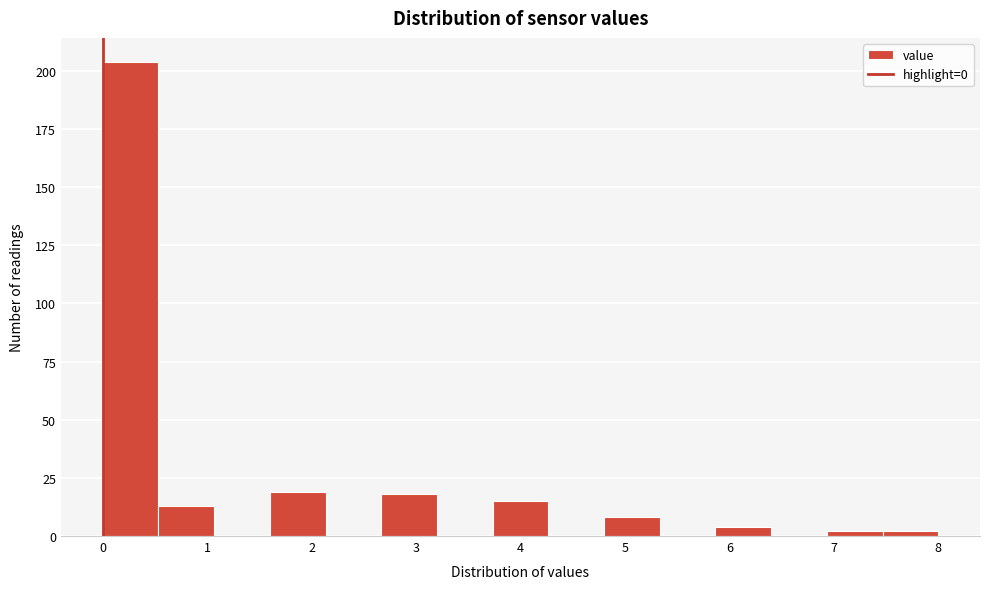

What is the height of the bar covering 4.8 to 5.3 on the x-axis? Neither the bar edges nor the heights are printed on the chart, so give them approximately, as read against the axes.

10